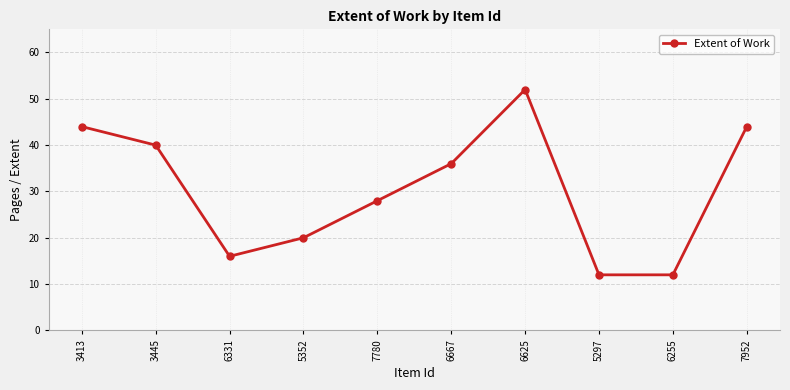

What is the sum of all values?

304